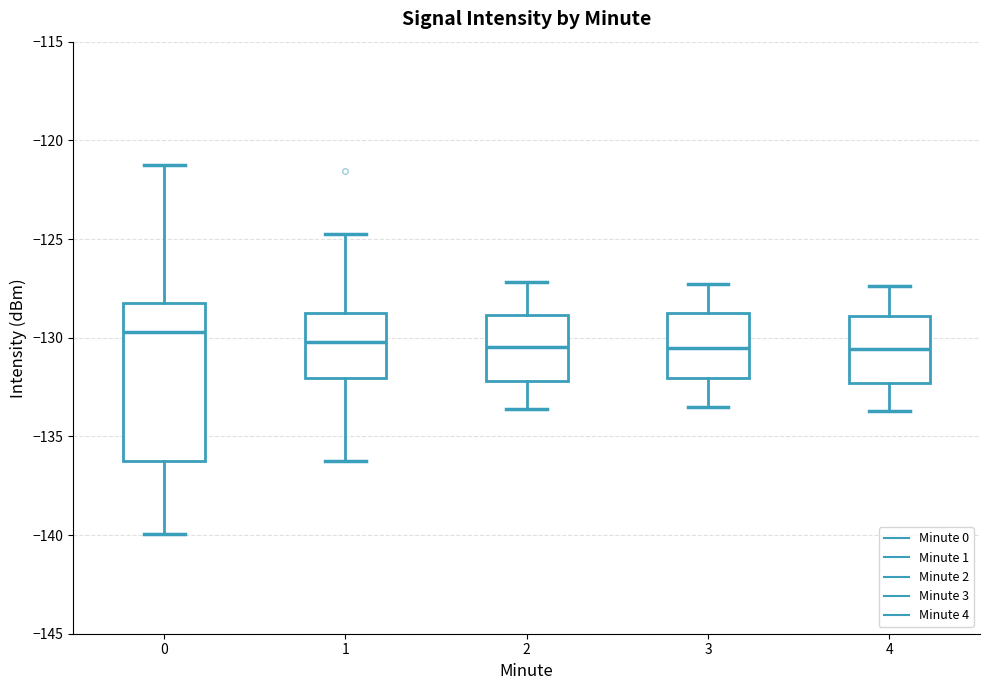

Where is the upper edge of the box at x = 3 on the y-axis? The values are not printed on the chart, so give them approximately, as read against the axis.

-128.5